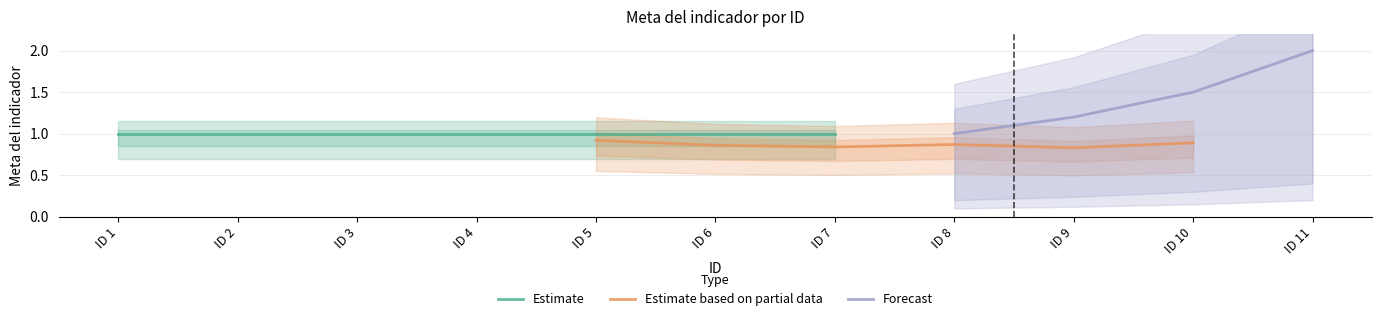

True or false: Estimate based on partial data and Estimate cross at least once.

False